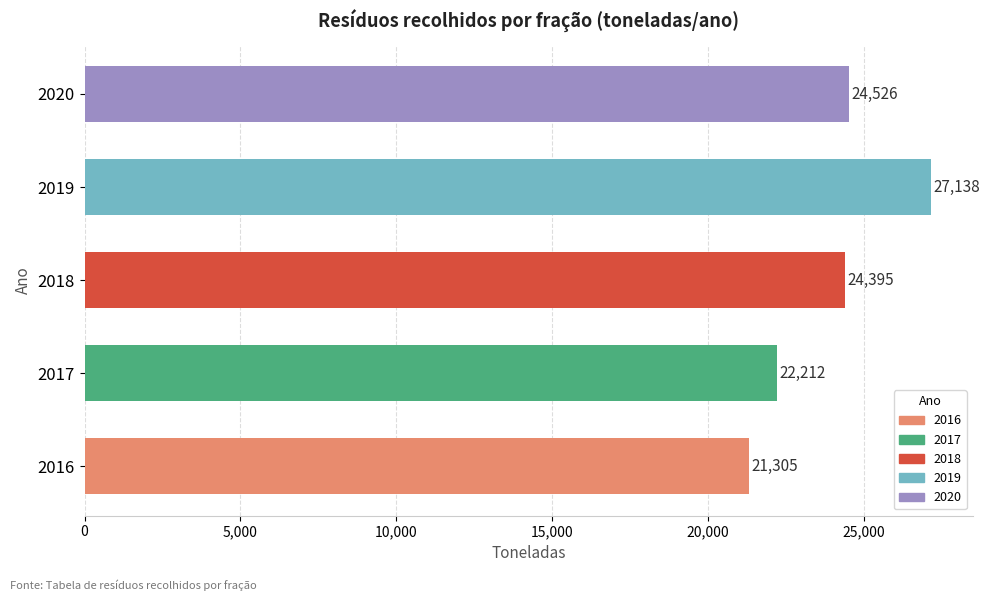

How many data points are above 24395?

3